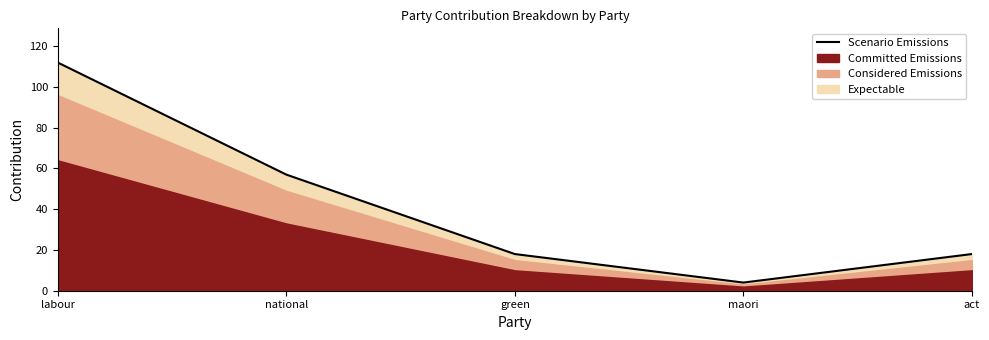

Reading right to left, list all the values displayed in this chart.

act=18	maori=4	green=18	national=57	labour=112